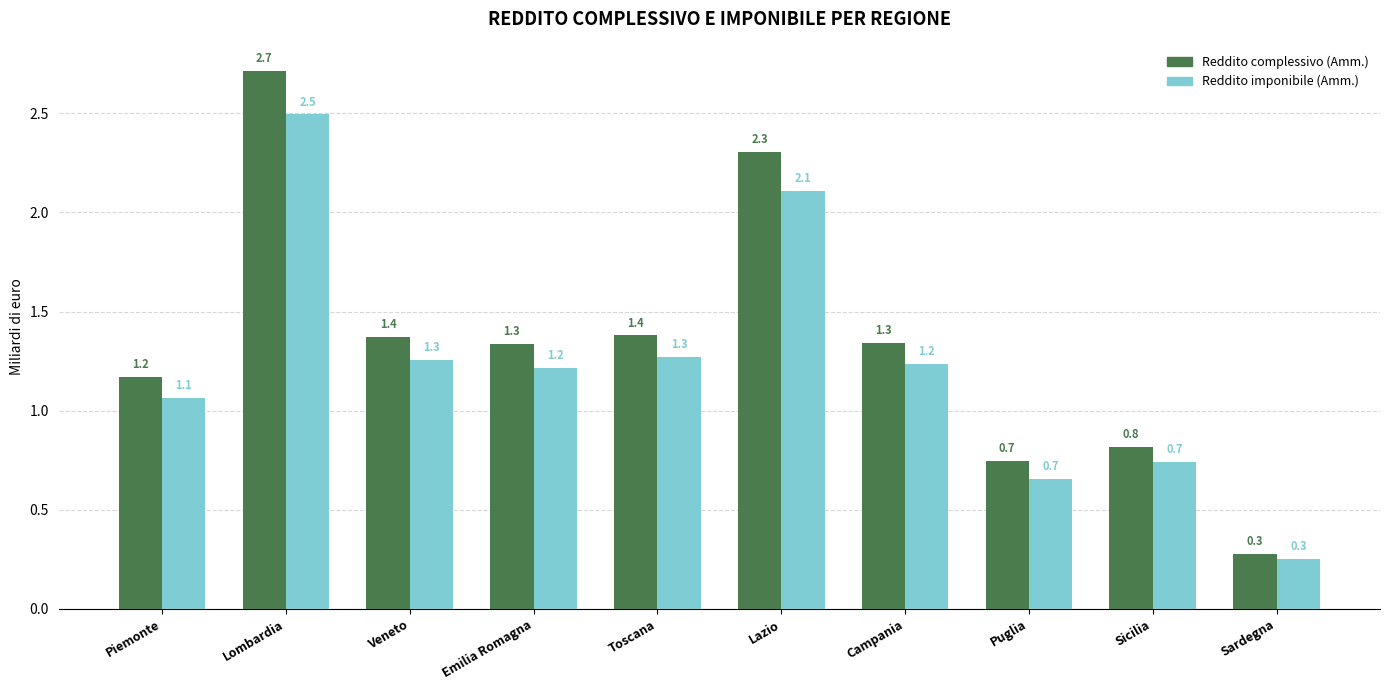

How many groups of bars are there?

10